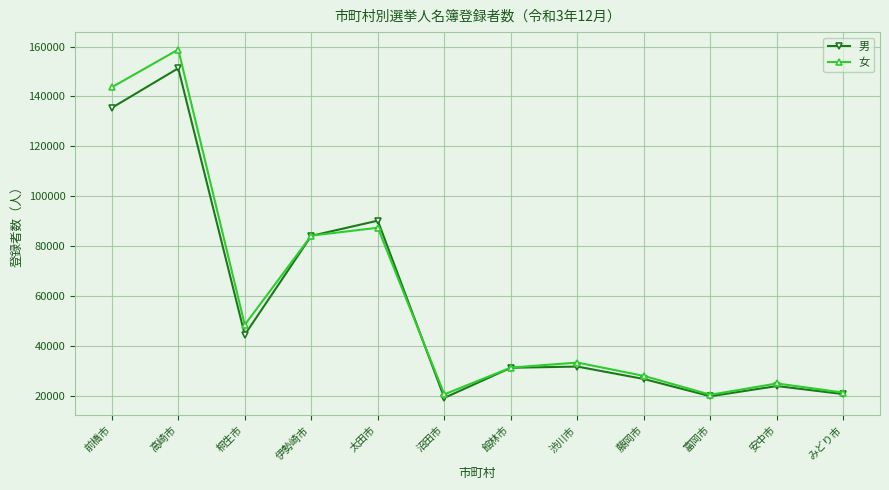

Is it true that 女 equals 41587 at 伊勢崎市?

False